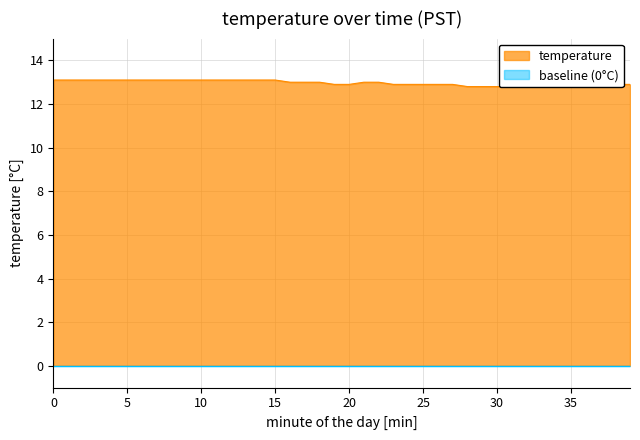

True or false: the data has more than 2 interior local peaks.

False